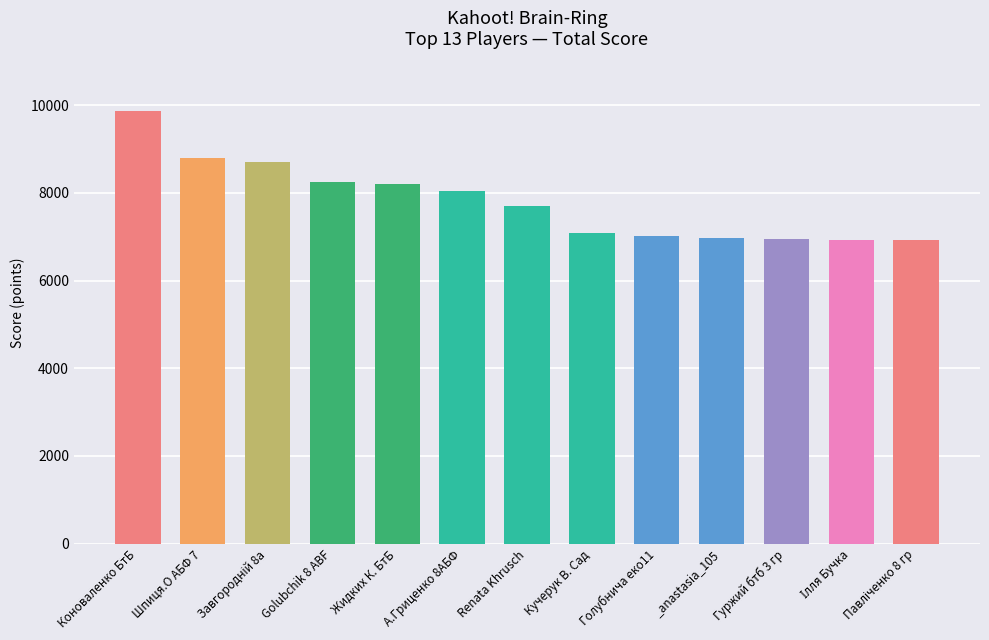

What is the change in value from Кучерук В. Сад to _anastasia_105?

-121